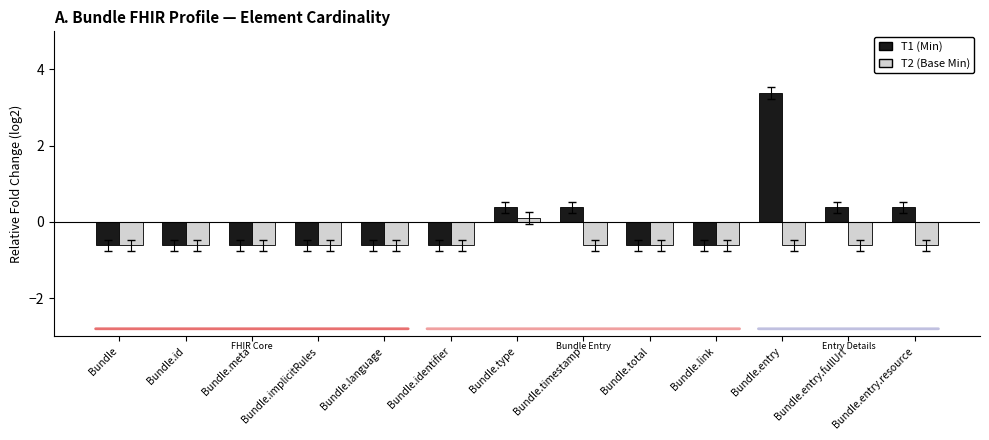

Which category has the highest value in the T1 (Min) series?

Bundle.entry